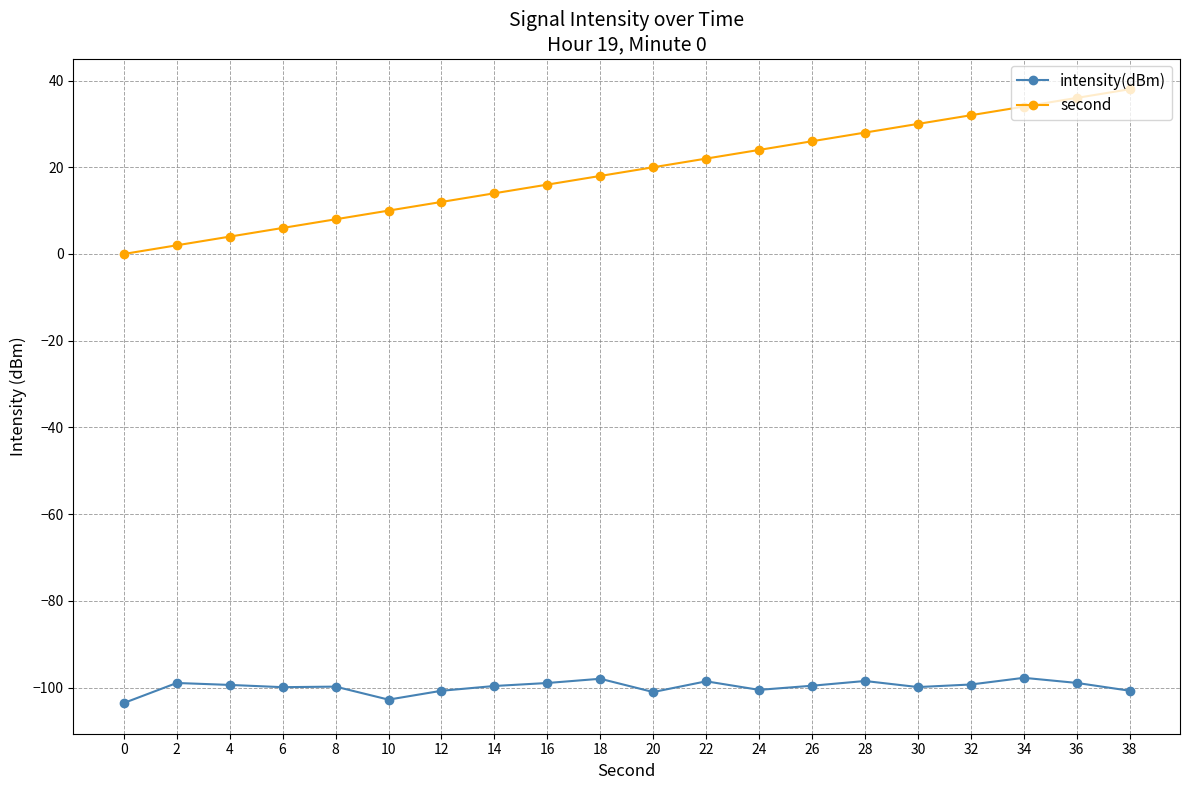

Is the value of intensity(dBm) at 16 greater than the value of second at 8?

No